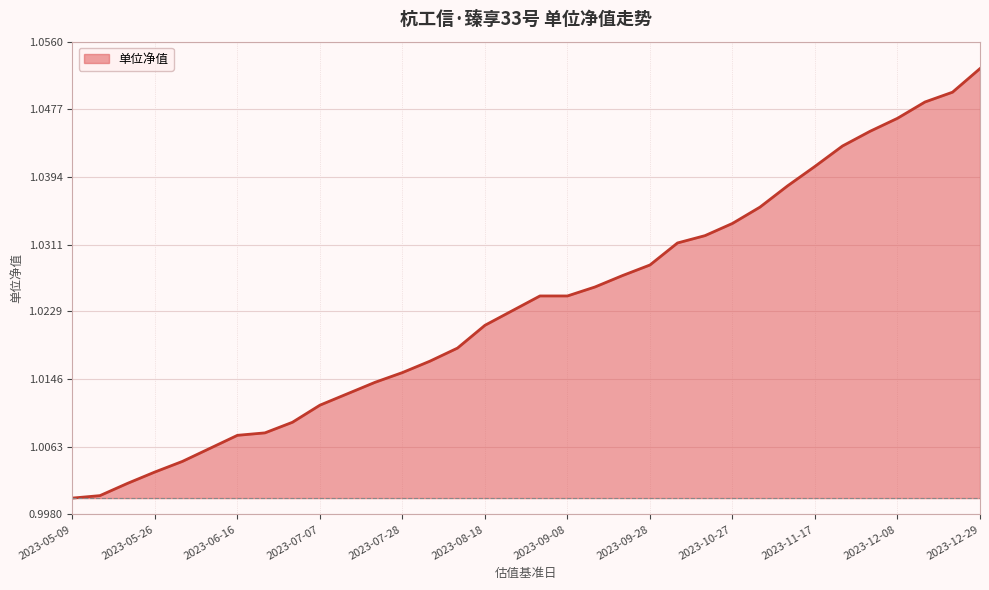

Reading left to right, transcribe all the data shown in this chart.

2023-05-09=1.0	2023-05-12=1.0	2023-05-19=1.0	2023-05-26=1.0	2023-06-02=1.0	2023-06-09=1.0	2023-06-16=1.0	2023-06-23=1.0	2023-06-30=1.0	2023-07-07=1.0	2023-07-14=1.0	2023-07-21=1.0	2023-07-28=1.0	2023-08-04=1.0	2023-08-11=1.0	2023-08-18=1.0	2023-08-25=1.0	2023-09-01=1.0	2023-09-08=1.0	2023-09-15=1.0	2023-09-22=1.0	2023-09-28=1.0	2023-10-13=1.0	2023-10-20=1.0	2023-10-27=1.0	2023-11-03=1.0	2023-11-10=1.0	2023-11-17=1.0	2023-11-24=1.0	2023-12-01=1.0	2023-12-08=1.0	2023-12-15=1.0	2023-12-22=1.0	2023-12-29=1.1